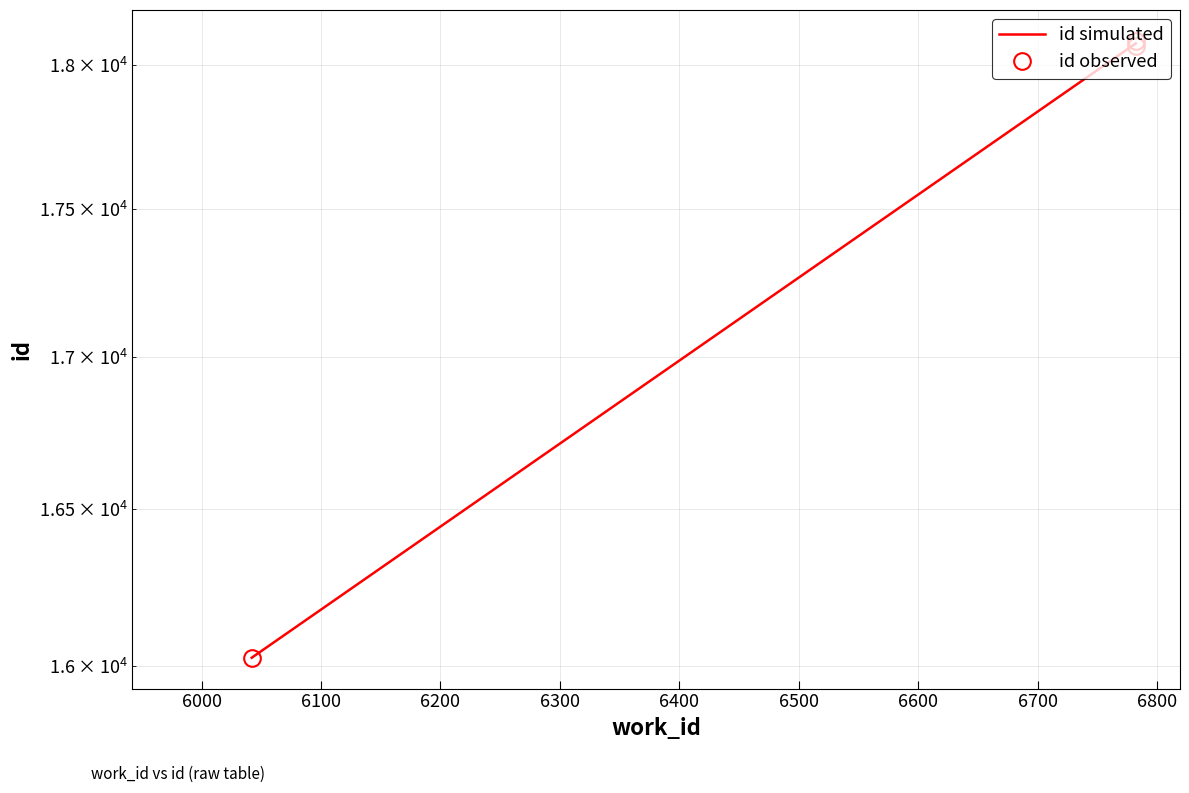

What is the change in value from 6042 to 6782?

+2041